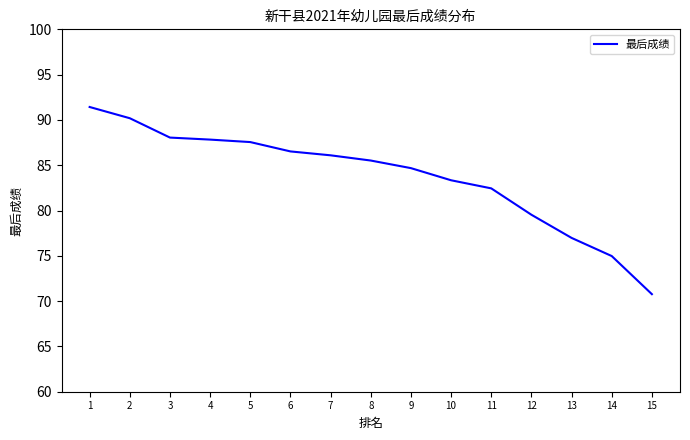

Which has a higher value, 5 or 12?

5